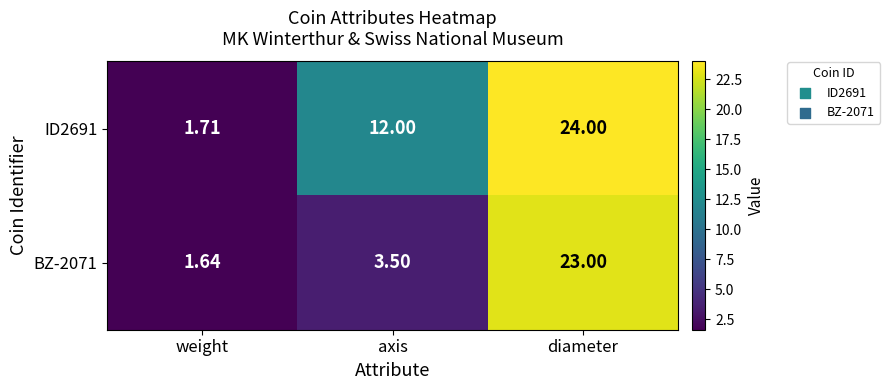

How many categories are shown in the chart?

3